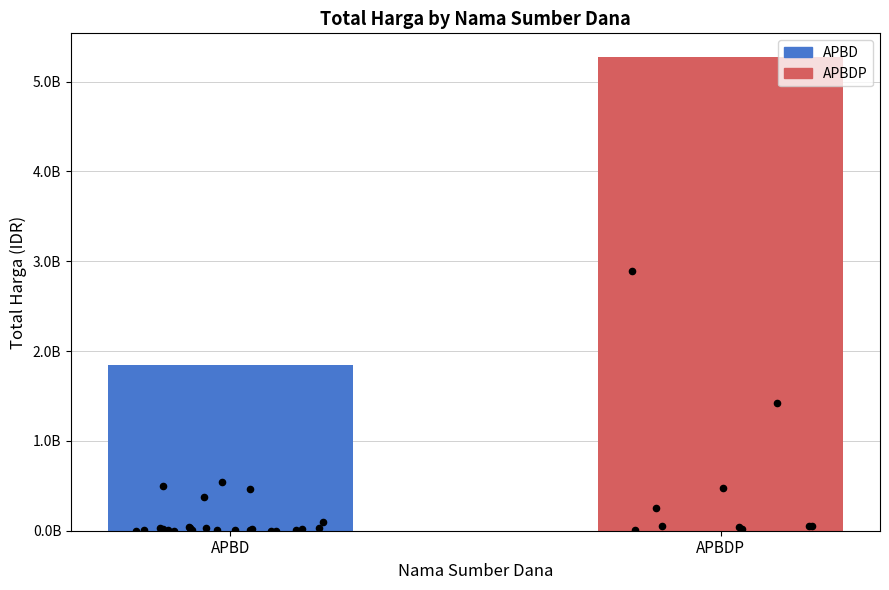

Which has a higher value, APBD or APBD?

APBD